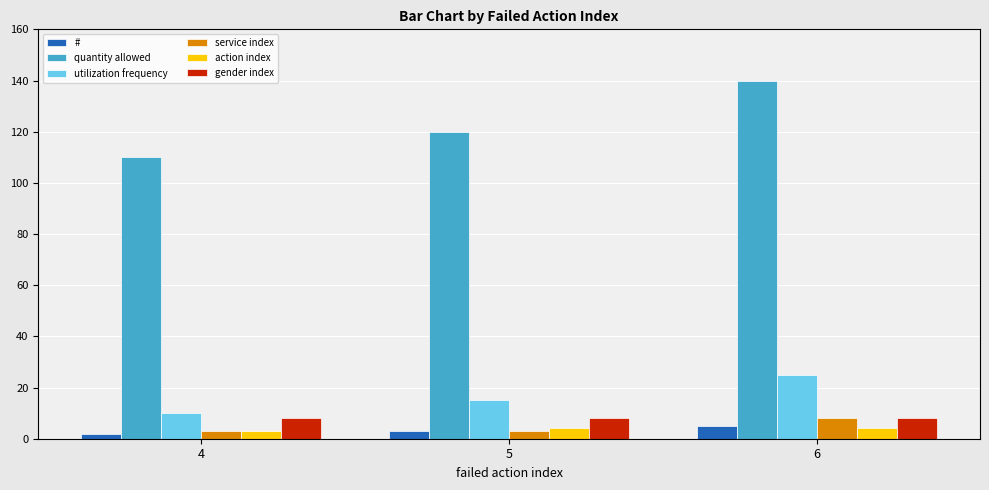

Between 4 and 6, which series saw the biggest shift?

quantity allowed